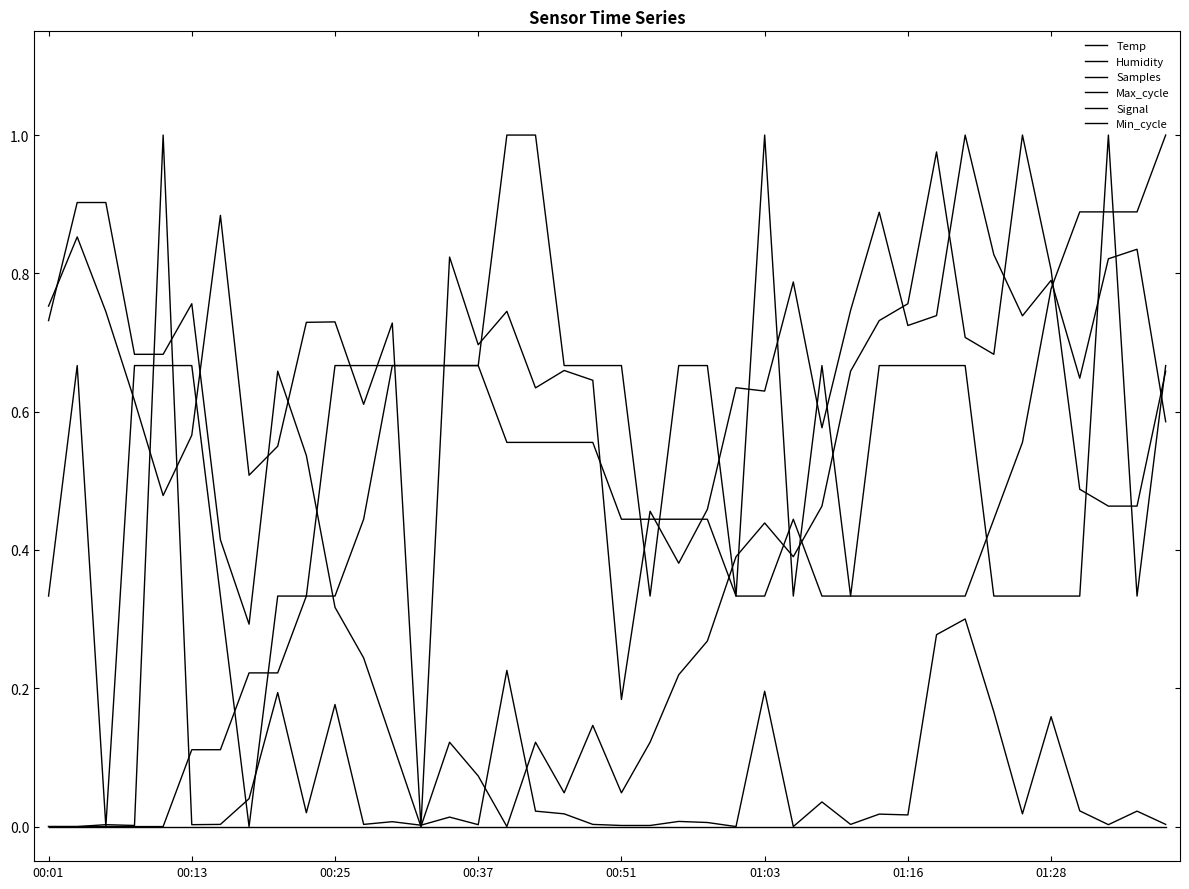

Is this an area chart (filled region under the line)?

No